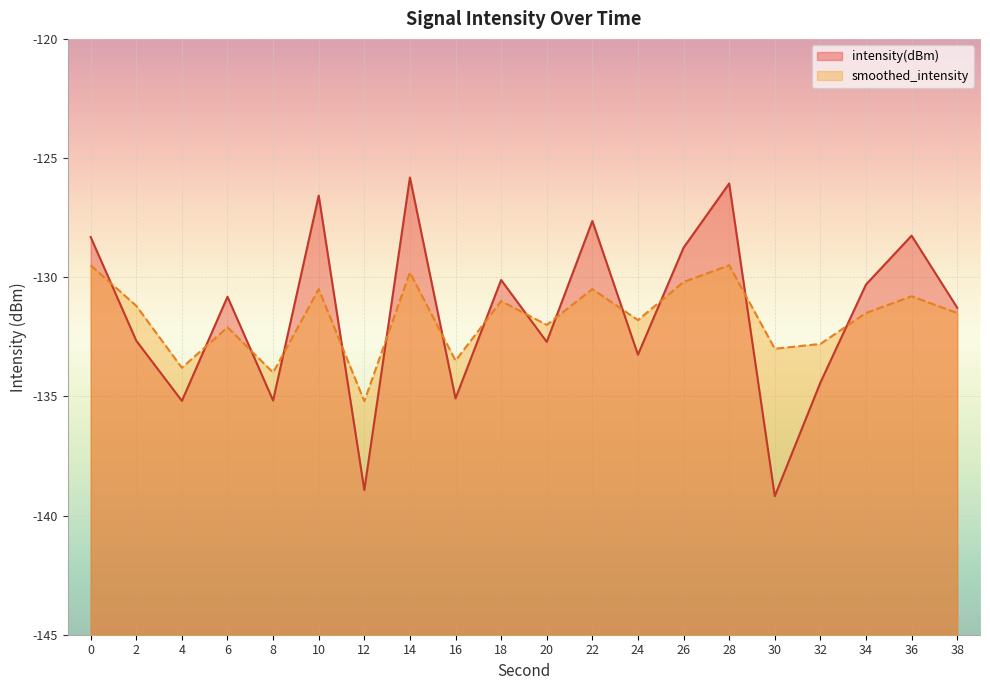

Reading right to left, extract all data points from this chart.

intensity(dBm): 38=-131.3	36=-128.3	34=-130.3	32=-134.4	30=-139.2	28=-126.1	26=-128.8	24=-133.3	22=-127.6	20=-132.7	18=-130.1	16=-135.1	14=-125.8	12=-138.9	10=-126.6	8=-135.2	6=-130.8	4=-135.2	2=-132.7	0=-128.3
smoothed_intensity: 38=-131.5	36=-130.8	34=-131.5	32=-132.8	30=-133.0	28=-129.5	26=-130.2	24=-131.8	22=-130.5	20=-132.0	18=-131.0	16=-133.5	14=-129.8	12=-135.2	10=-130.5	8=-134.0	6=-132.1	4=-133.8	2=-131.2	0=-129.5